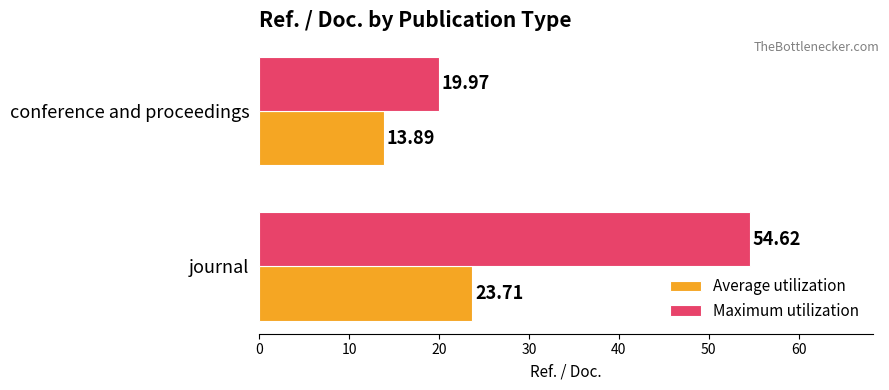

Which series has the largest total across all categories?

Maximum utilization